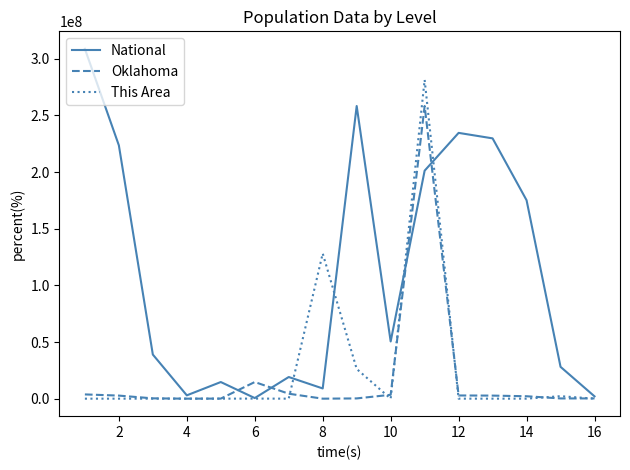

What is the highest value of the This Area series?

281332007